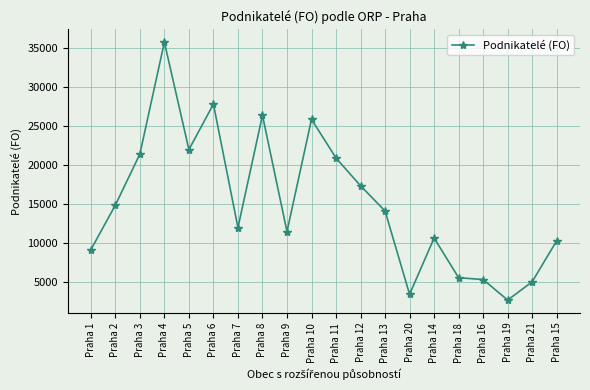

What is the difference between the maximum and minimum values?

32988